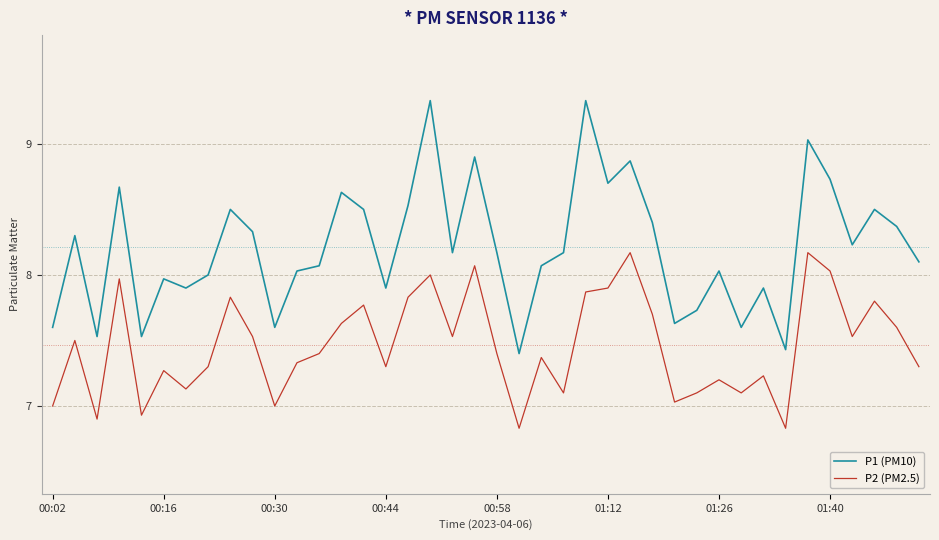

What is the lowest value of the P2 (PM2.5) series?

6.8